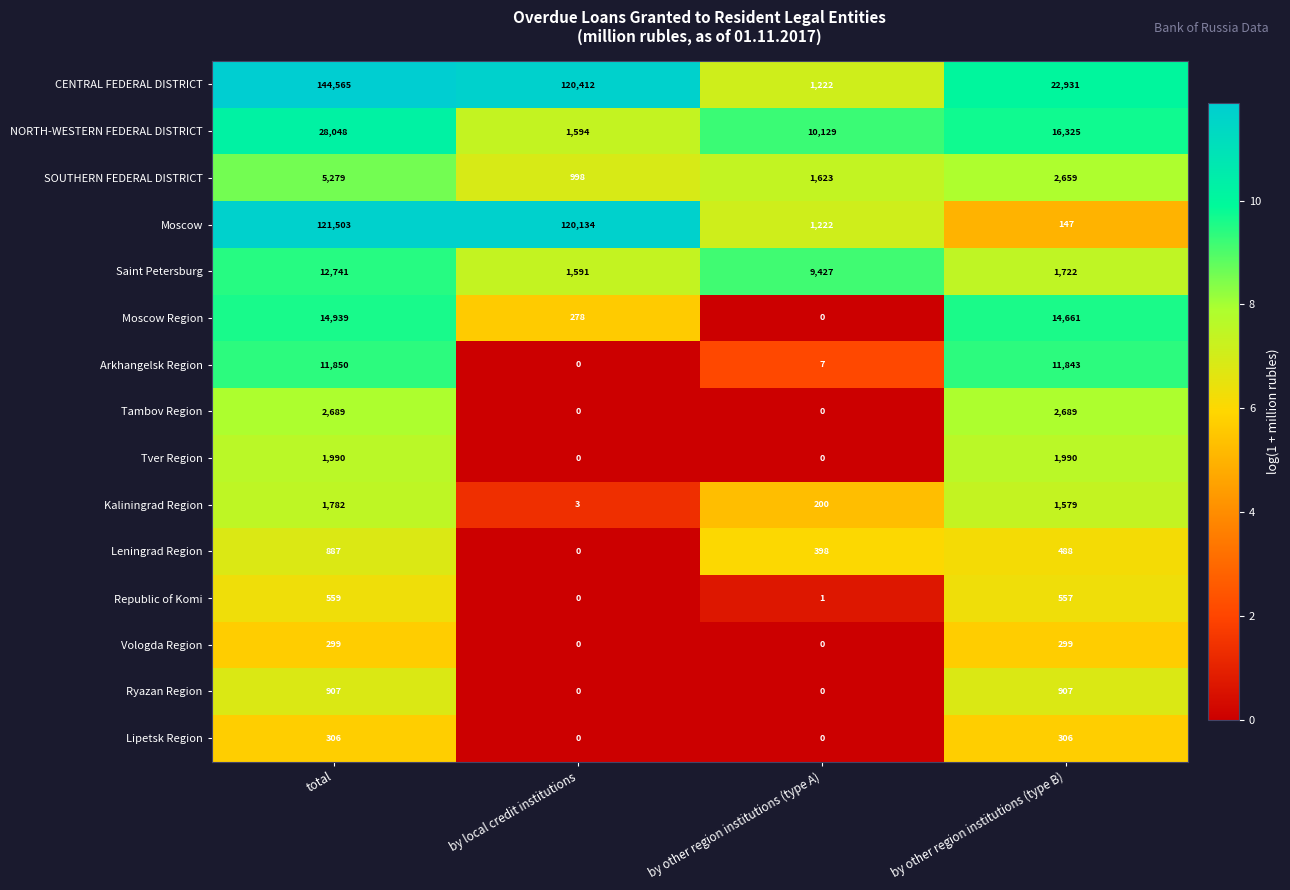

Which series has the largest range (max minus min)?

CENTRAL FEDERAL DISTRICT